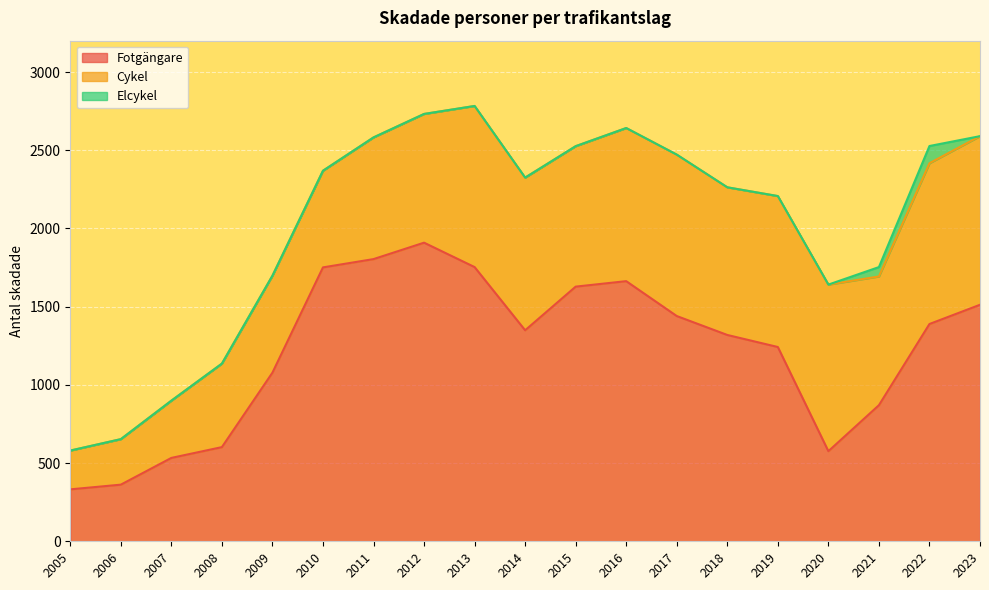

What is the difference between the Fotgängare values at 2023 and 2010?

239